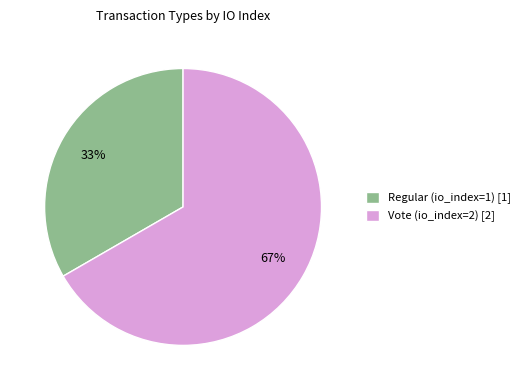

Which category has the biggest portion of the pie?

Vote (io_index=2)